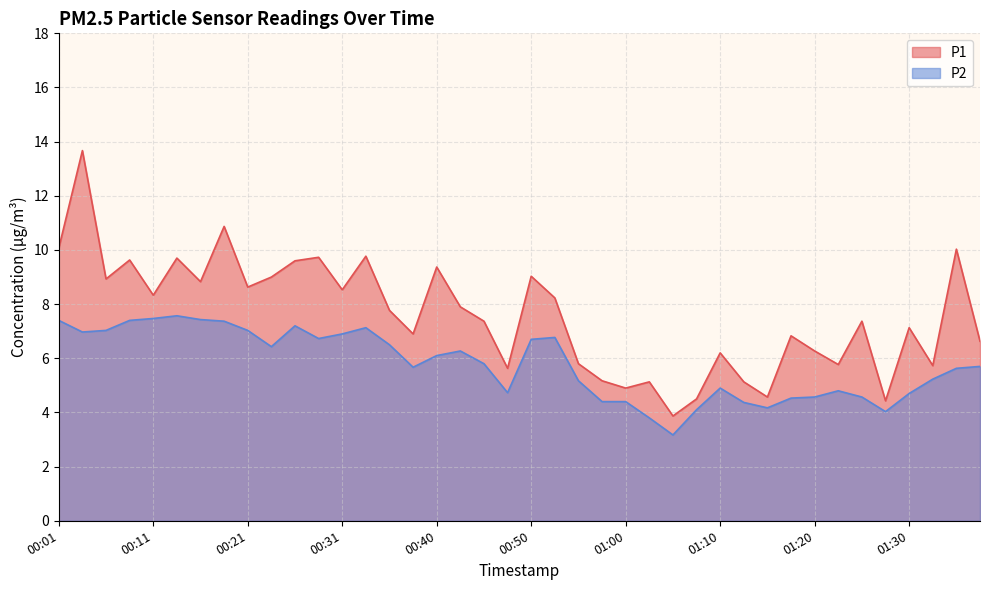

At which category is the sum across all series the highest?

00:04